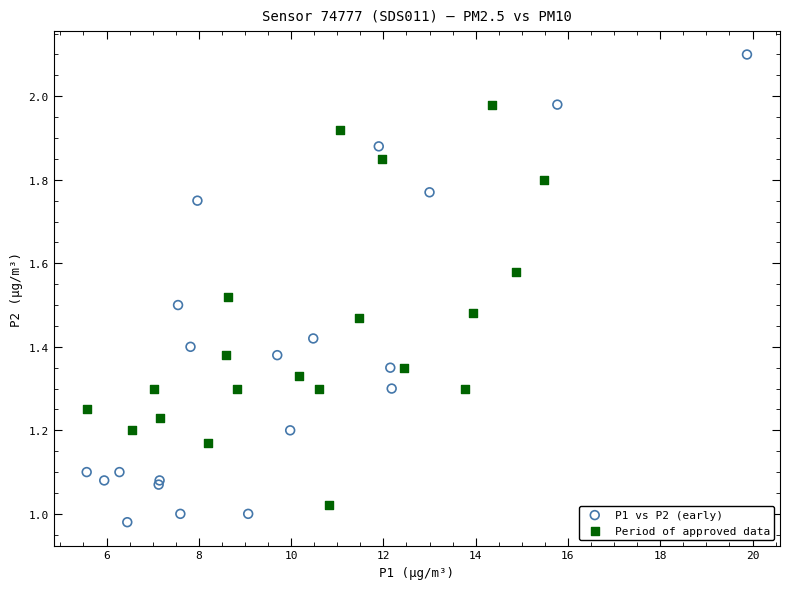

Which series has the largest Y range (max minus min)?

P1 vs P2 (early)